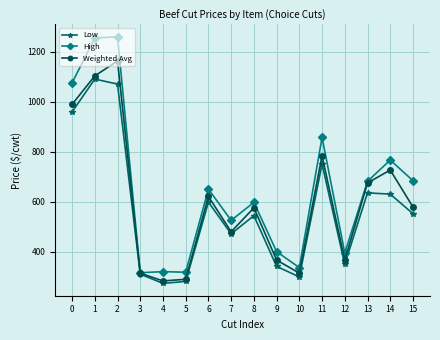

Which series has the widest spread of values?

High